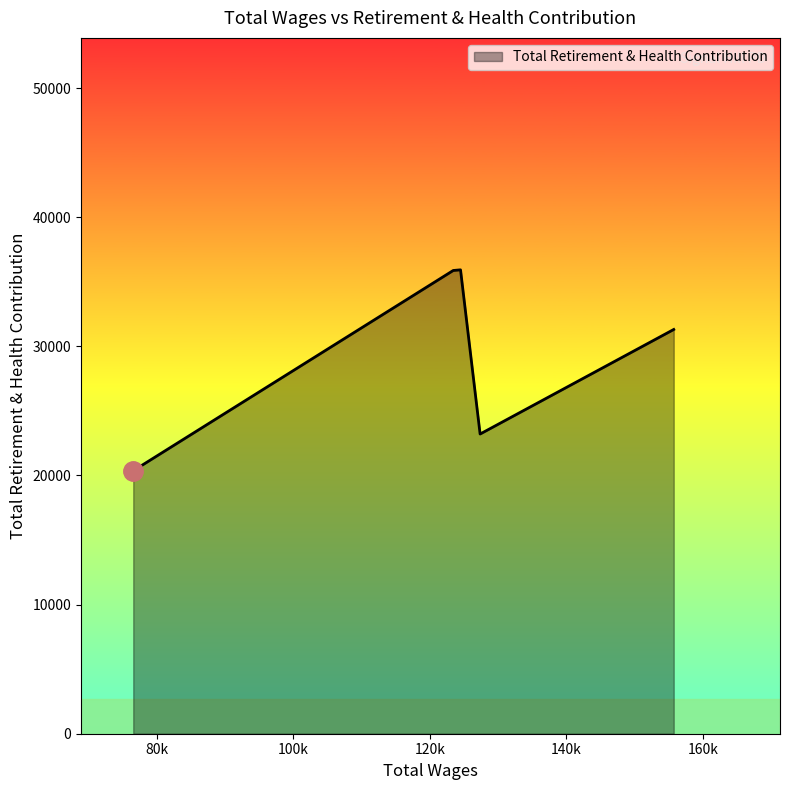

What is the difference between the maximum and second lowest values?

12715